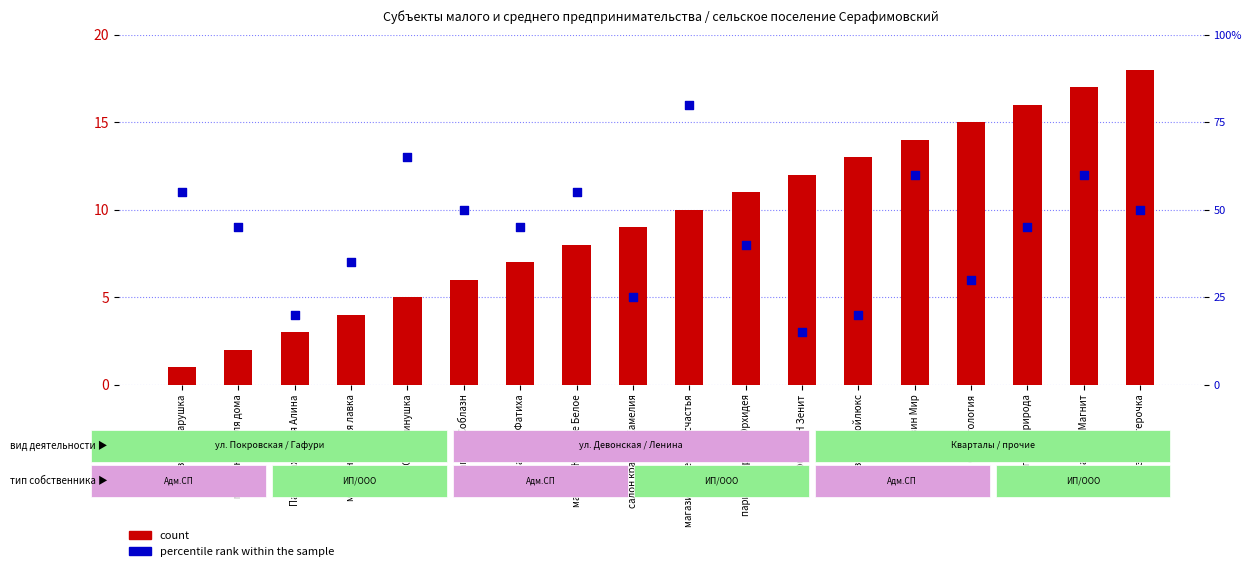

Is the value of percentile rank within the sample at парикмахерская Орхидея greater than the value of count at ООО БИН Зенит?

Yes